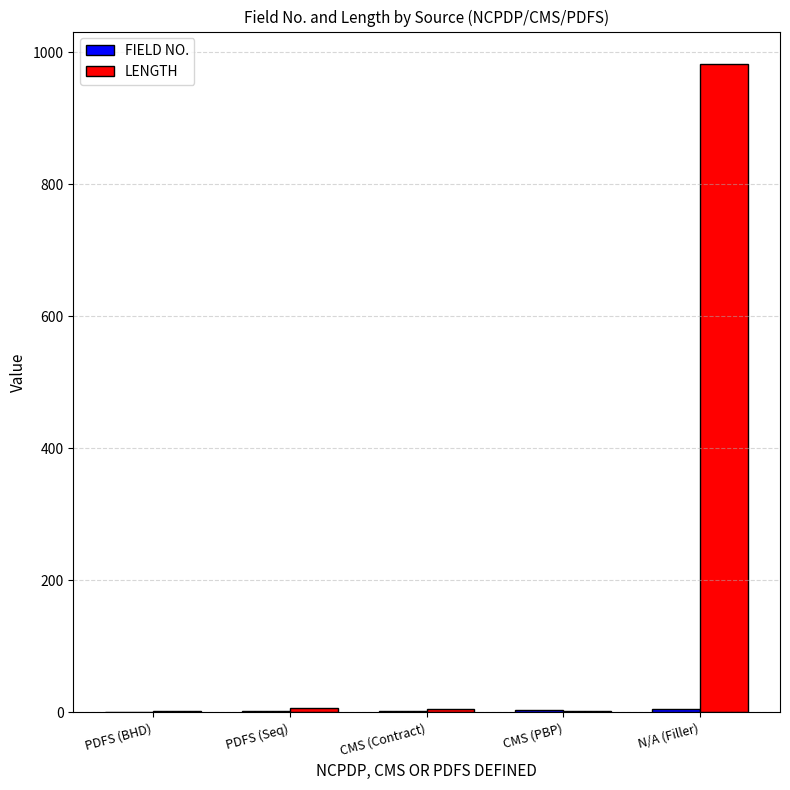

What is the maximum value shown in the chart?

982